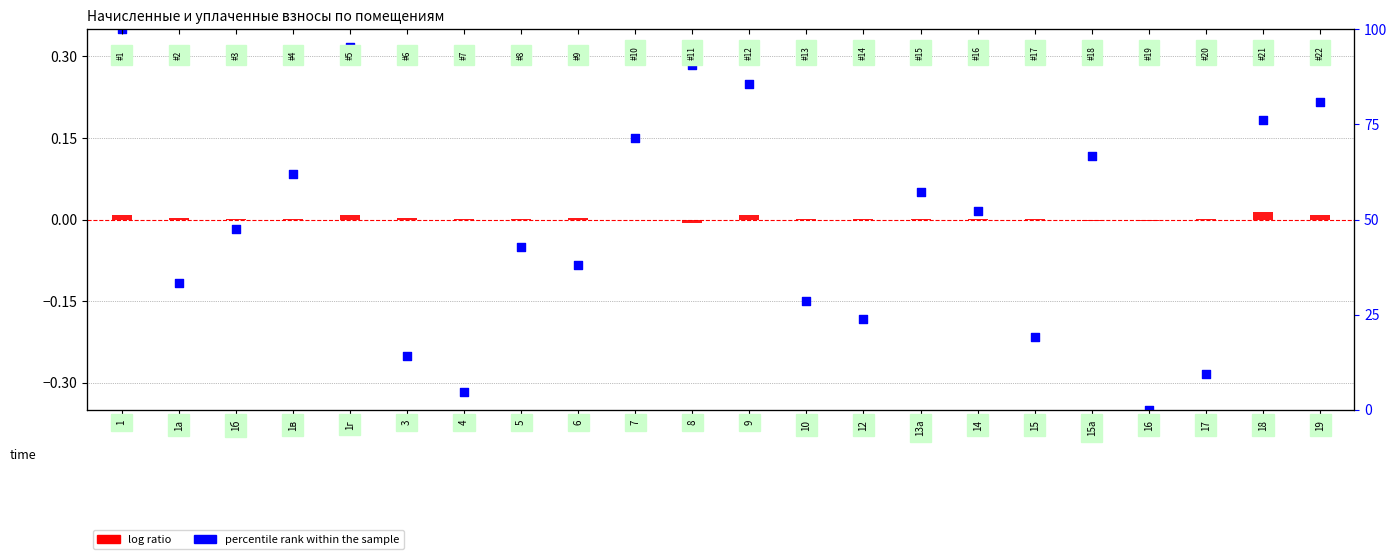

At which category is the sum across all series the highest?

1